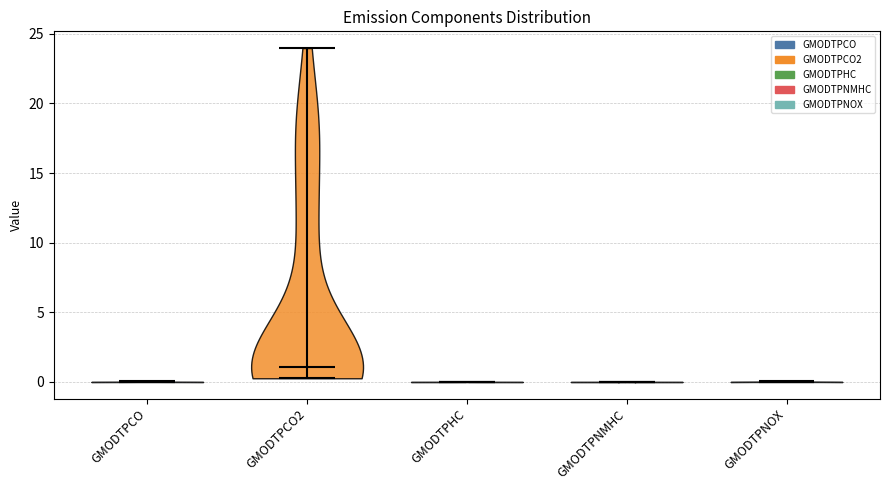

Reading left to right, read every violin against the y-axis: where its median line is, and the lowest and highest points it reaches. The values are not printed on the chart, so give them approximately, as read against the axis.

GMODTPCO: median line 0.0, lowest point 0.0, highest point 0.0
GMODTPCO2: median line 1.0, lowest point 0.5, highest point 24.0
GMODTPHC: median line 0.0, lowest point 0.0, highest point 0.0
GMODTPNMHC: median line 0.0, lowest point 0.0, highest point 0.0
GMODTPNOX: median line 0.0, lowest point 0.0, highest point 0.0